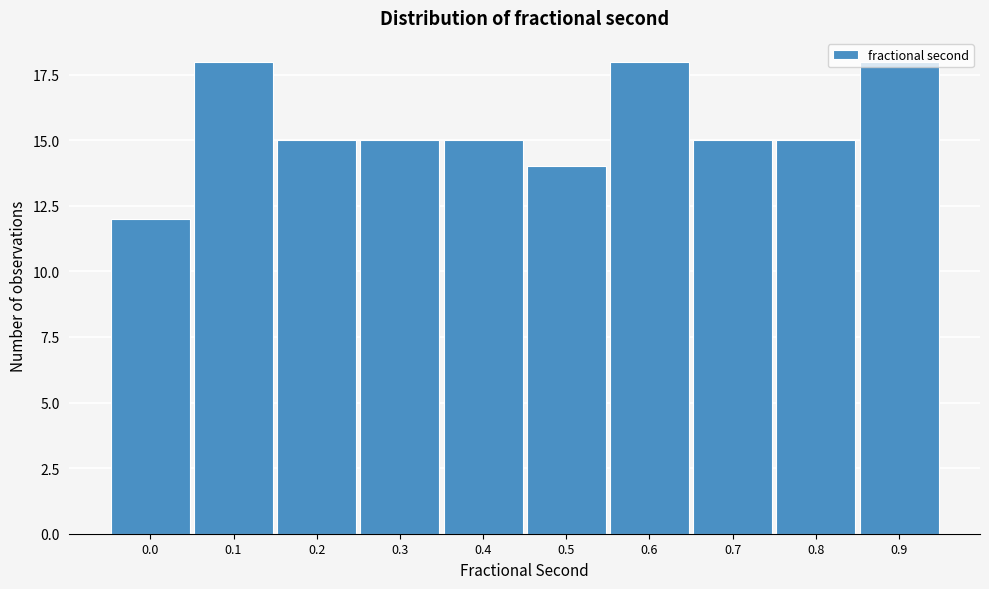

What is the value of the 5th bar from the left?

15